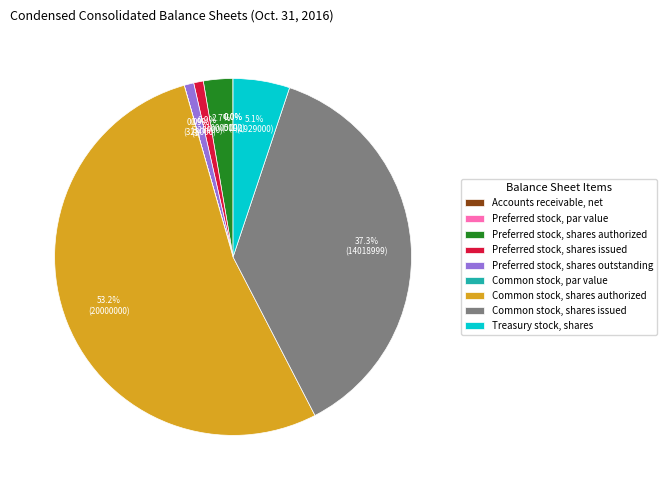

To the nearest percent, what portion does Preferred stock, shares outstanding represent?

1%